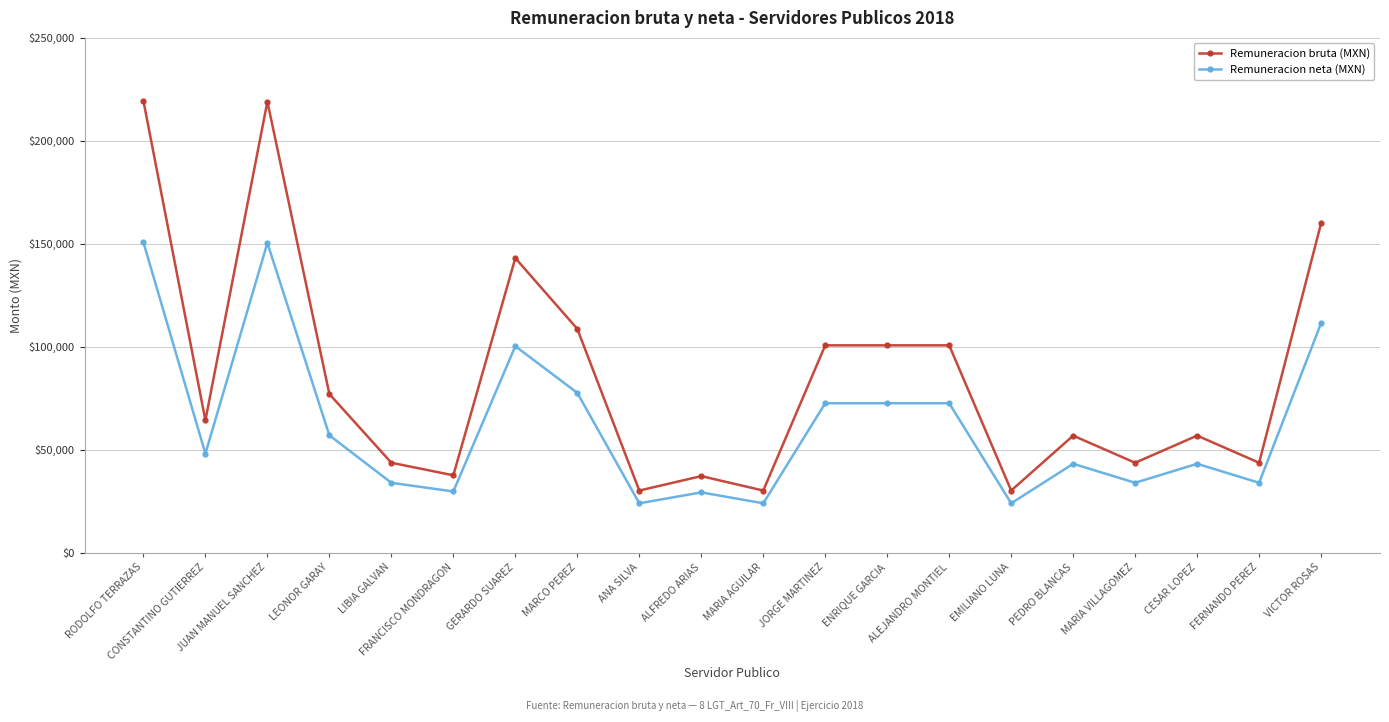

What position from the right is CONSTANTINO GUTIERREZ?

19